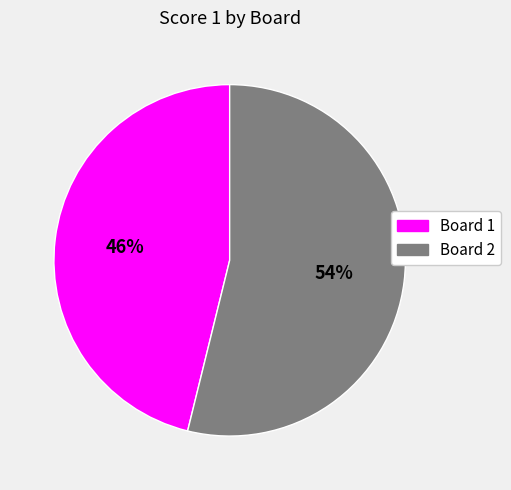

Does Board 1 represent more than half of the total?

No